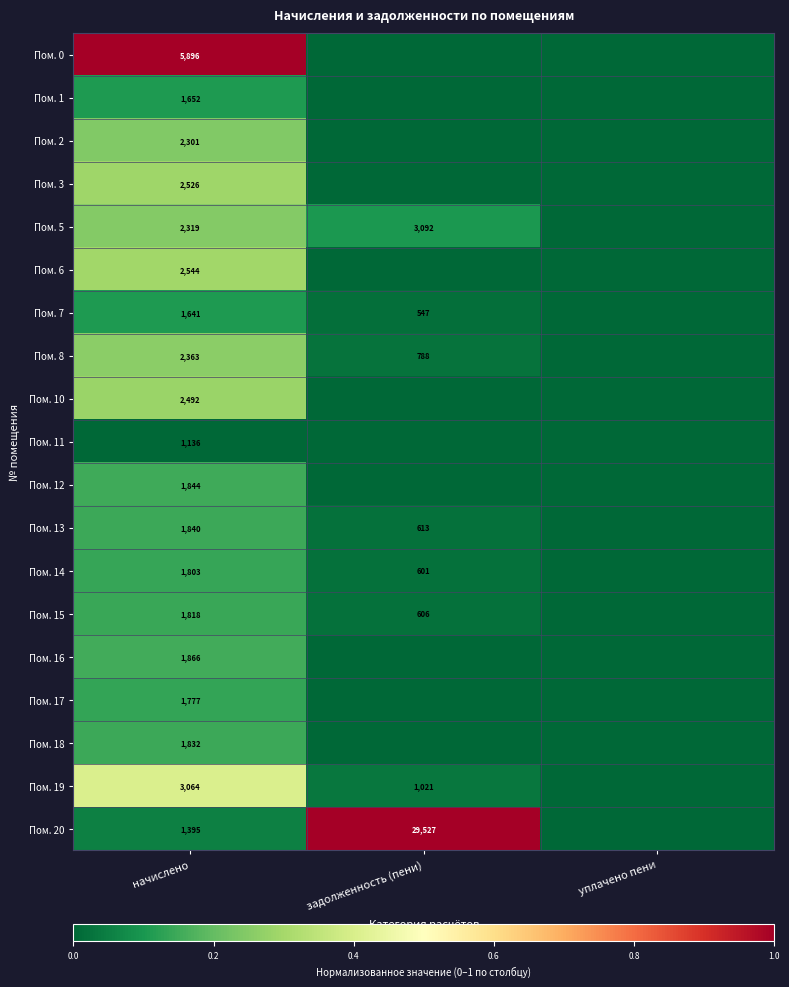

What is the sum of the Пом. 15 values at задолженность (пени) and начислено?

2424